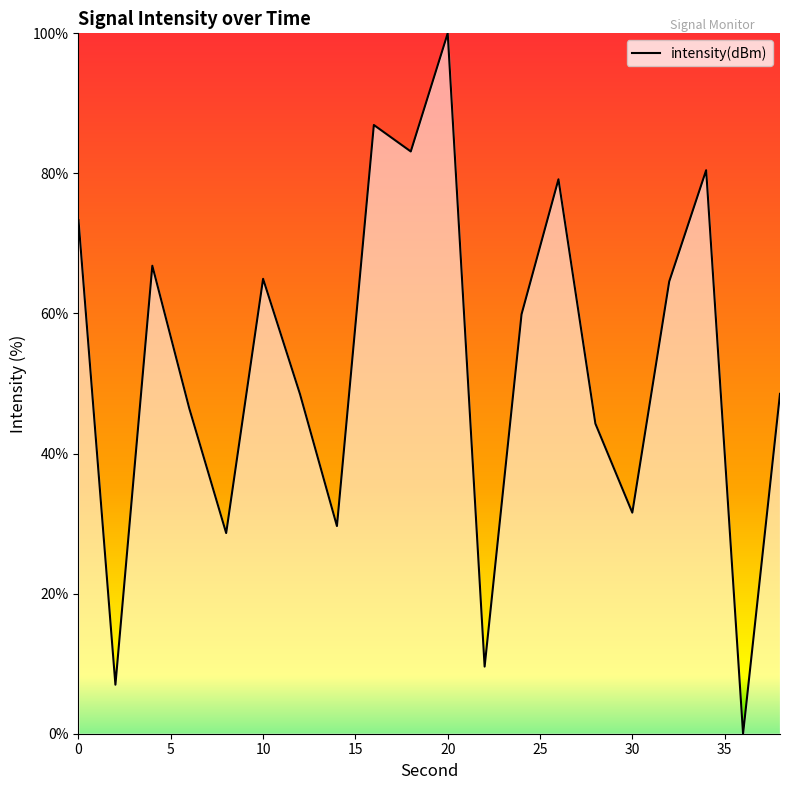

What is the difference between the maximum and minimum values?

100.0